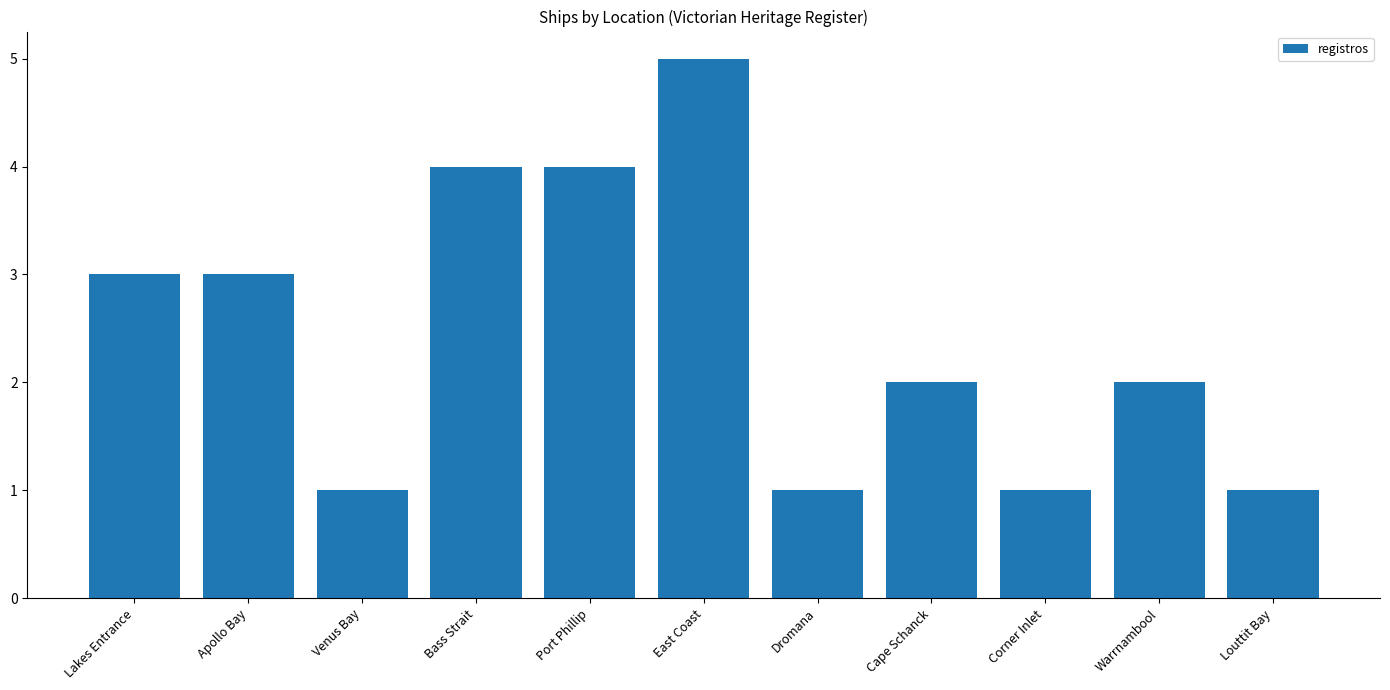

What is the label of the 2nd bar from the left?

Apollo Bay